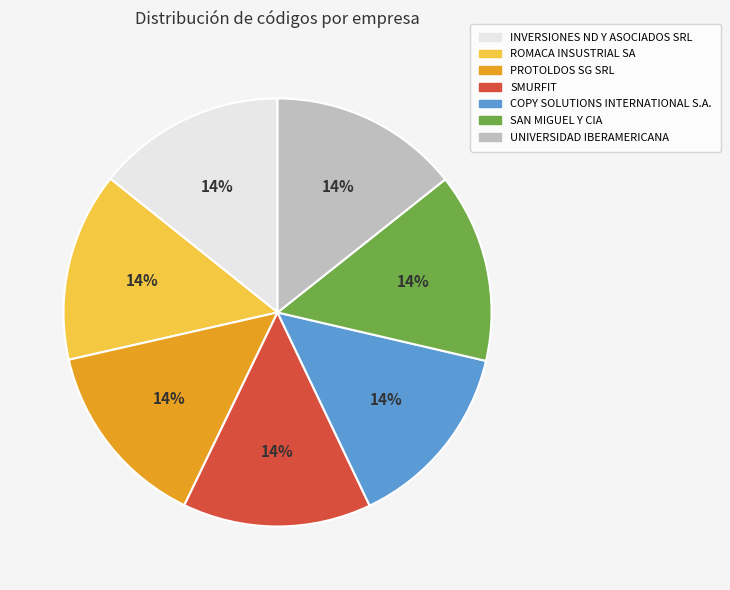

What percentage is the SMURFIT slice, to the nearest percent?

14%